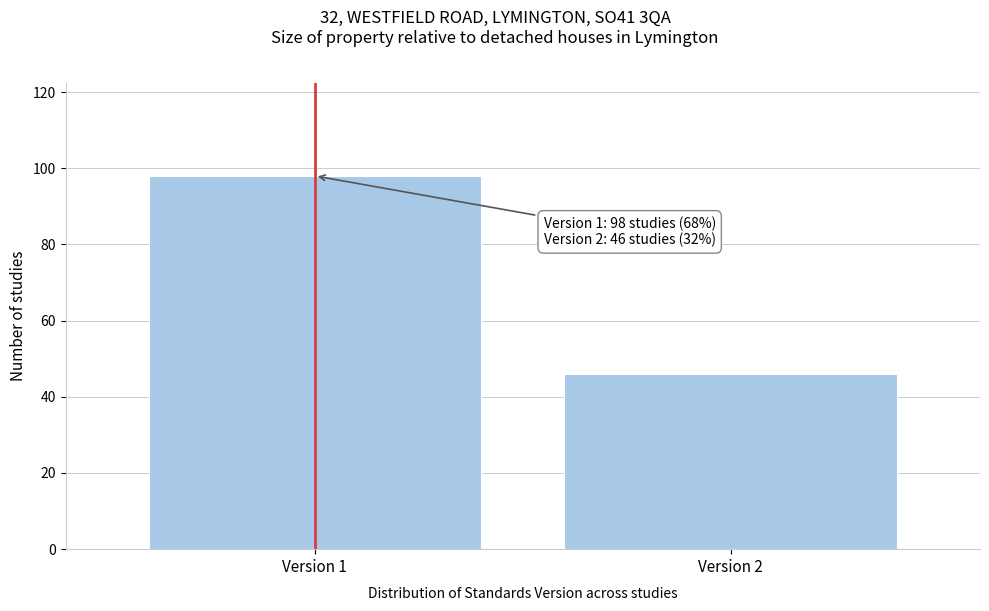

Reading left to right, extract all data points from this chart.

98	46